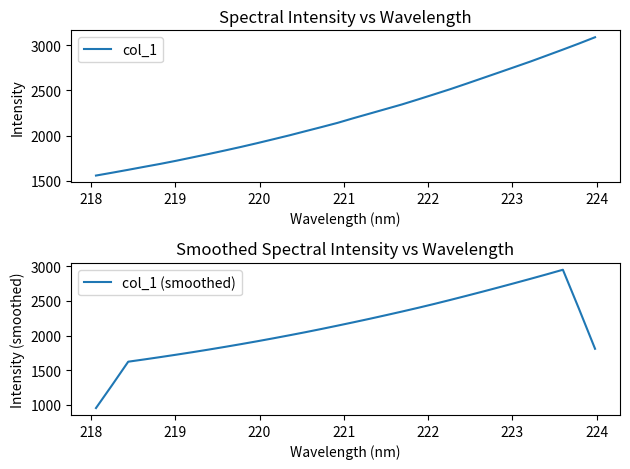

How many categories are shown in the chart?

32